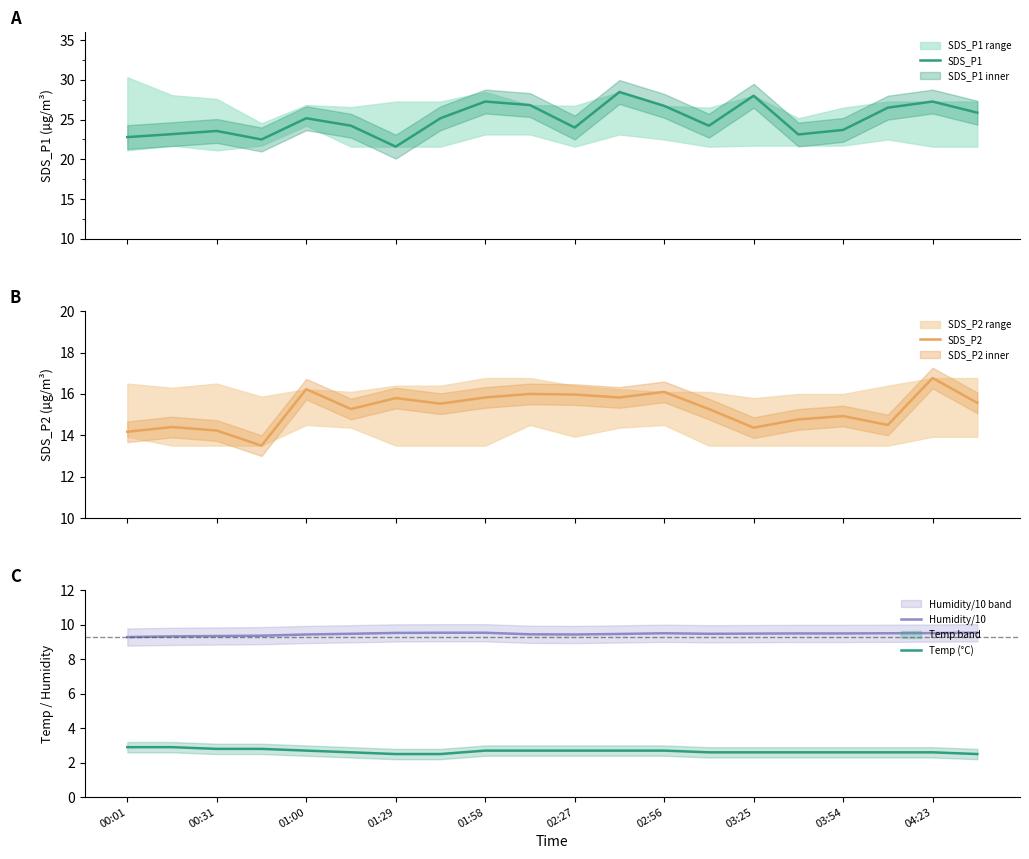

How many lines are shown in the chart?

4